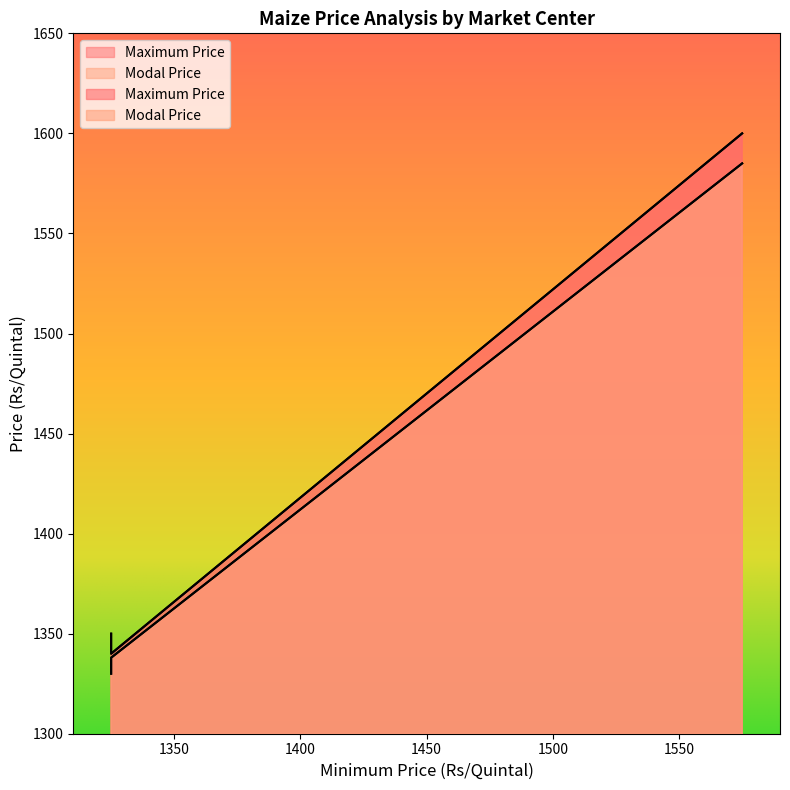

Reading left to right, transcribe all the data shown in this chart.

Maximum Price: 1350	1340	1600
Modal Price: 1330	1338	1585